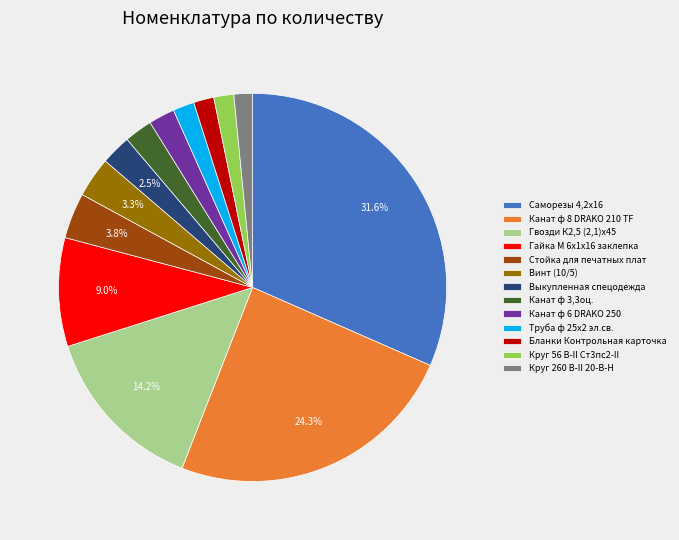

To the nearest percent, what is the difference between the Канат ф 6 DRAKO 250 and Канат ф 8 DRAKO 210 TF slice percentages?

22%